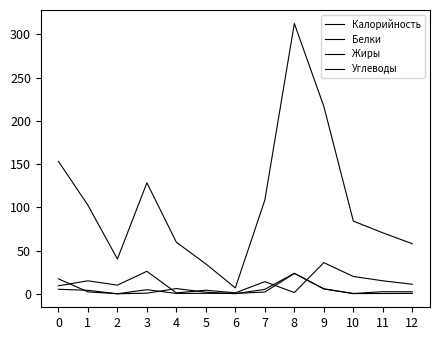

How many categories are shown in the chart?

13